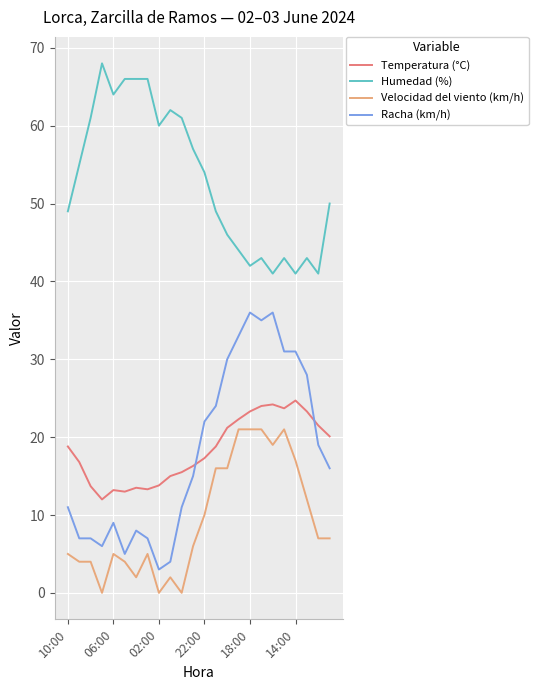

Which series has the largest total across all categories?

Humedad (%)